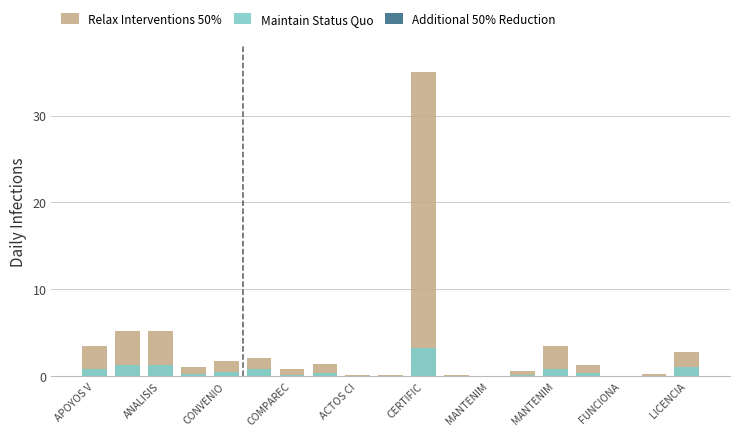

Which series has the widest spread of values?

Relax Interventions 50%